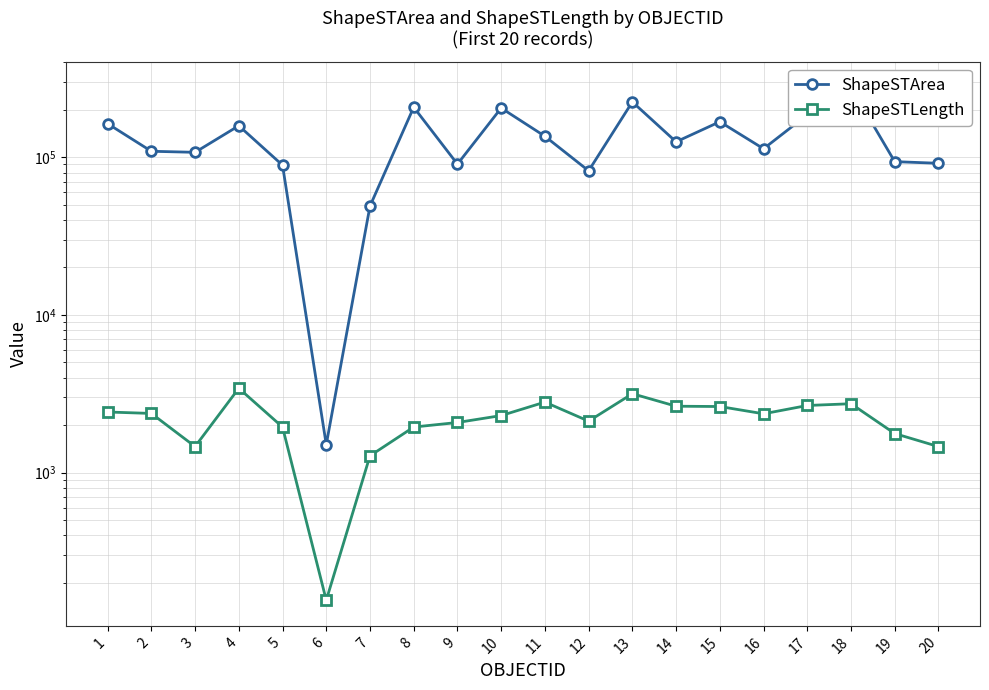

Is the value of ShapeSTLength at 14 greater than the value of ShapeSTArea at 13?

No